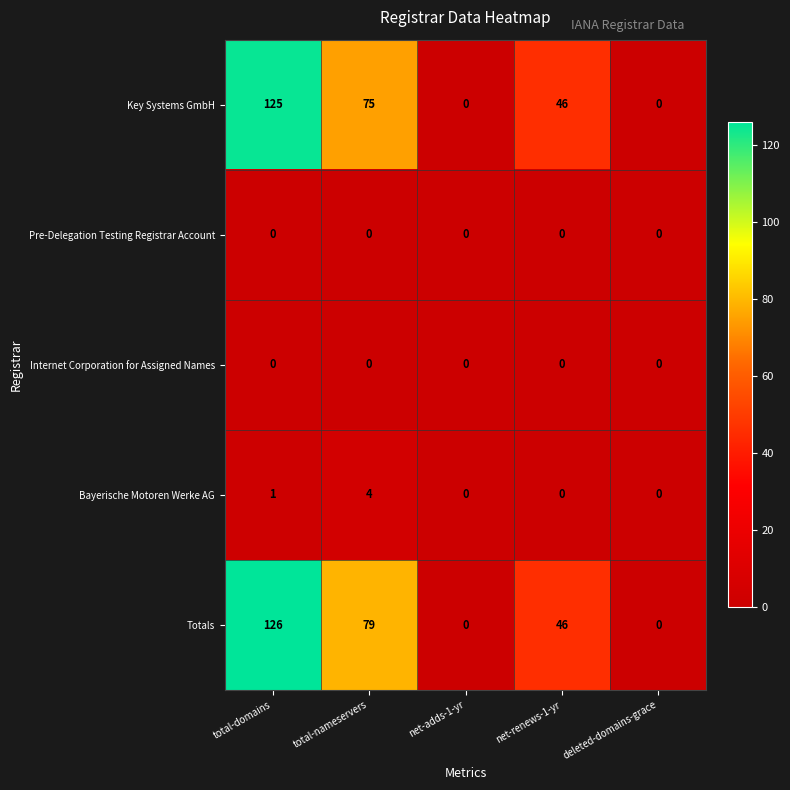

Reading right to left, transcribe all the data shown in this chart.

Key Systems GmbH: deleted-domains-grace=0	net-renews-1-yr=46	net-adds-1-yr=0	total-nameservers=75	total-domains=125
Pre-Delegation Testing Registrar Account: deleted-domains-grace=0	net-renews-1-yr=0	net-adds-1-yr=0	total-nameservers=0	total-domains=0
Internet Corporation for Assigned Names: deleted-domains-grace=0	net-renews-1-yr=0	net-adds-1-yr=0	total-nameservers=0	total-domains=0
Bayerische Motoren Werke AG: deleted-domains-grace=0	net-renews-1-yr=0	net-adds-1-yr=0	total-nameservers=4	total-domains=1
Totals: deleted-domains-grace=0	net-renews-1-yr=46	net-adds-1-yr=0	total-nameservers=79	total-domains=126